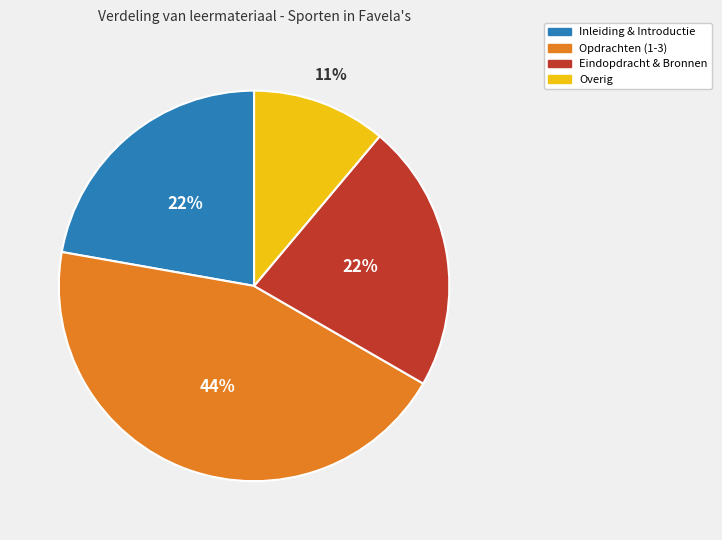

How many slices are in this pie chart?

4